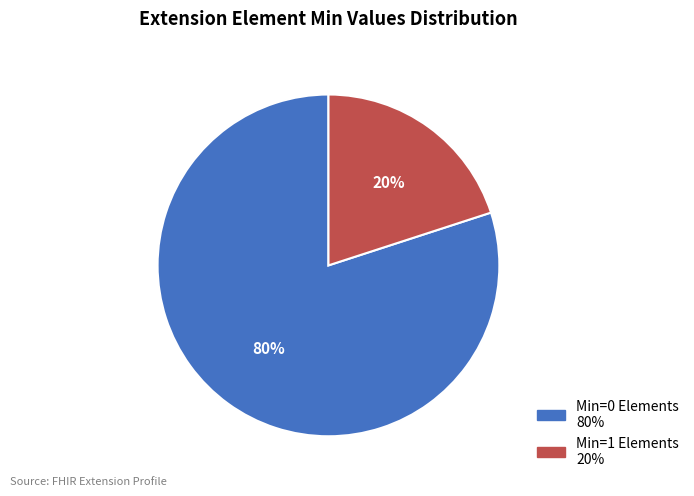

Count the number of slices in the pie.

2